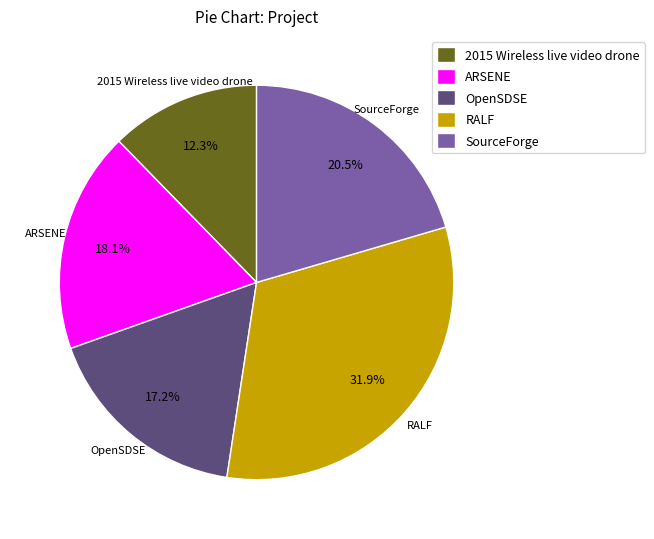

To the nearest percent, what is the combined percentage of OpenSDSE and SourceForge?

38%